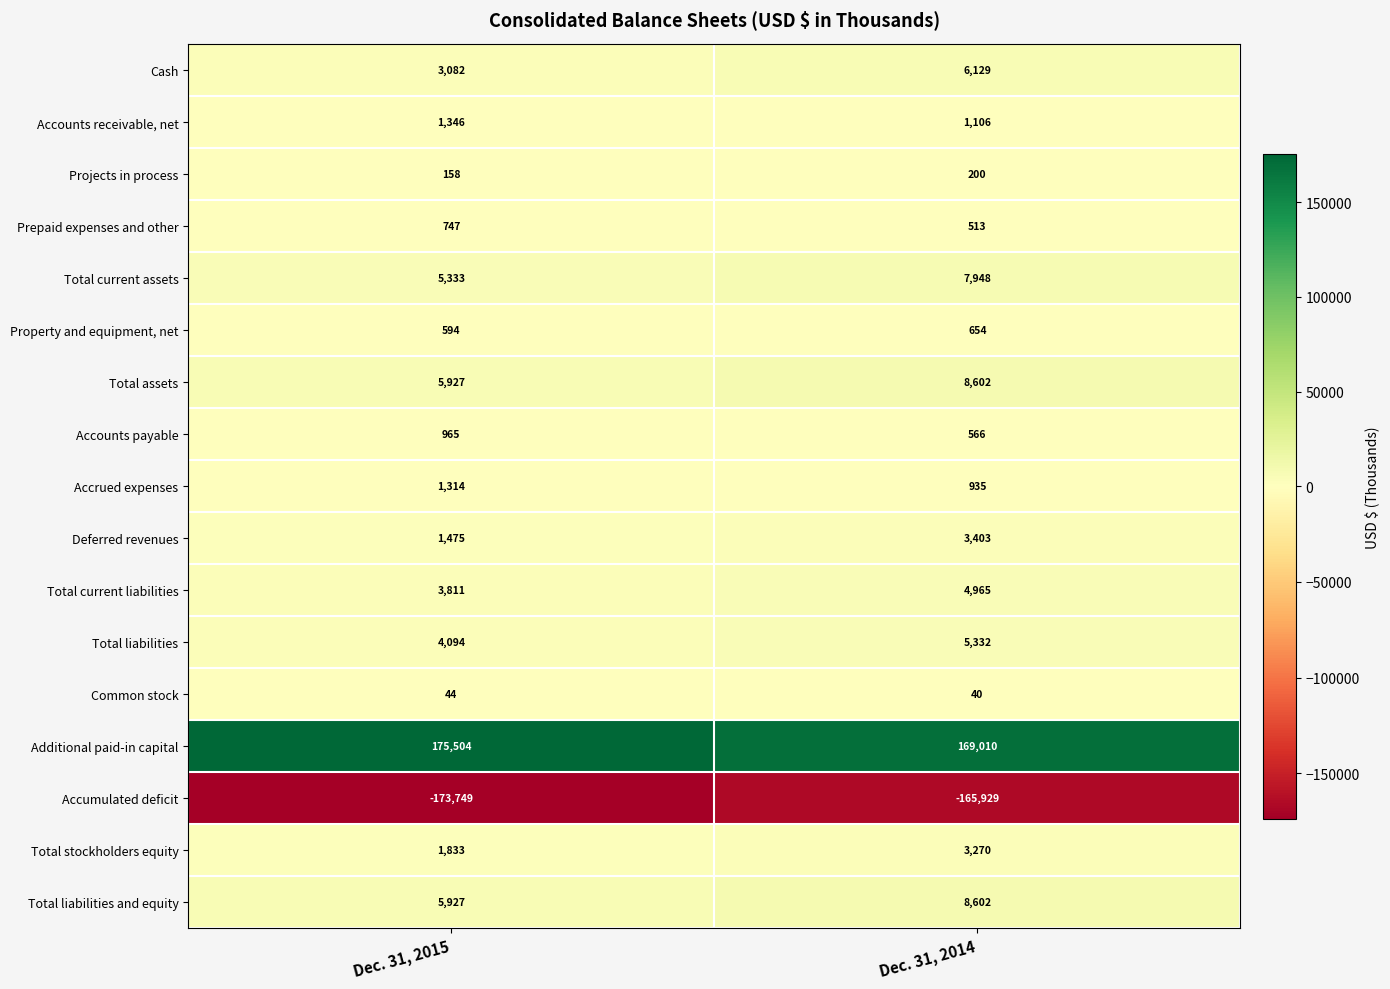

What is the average value of the Accounts receivable, net series?

1226